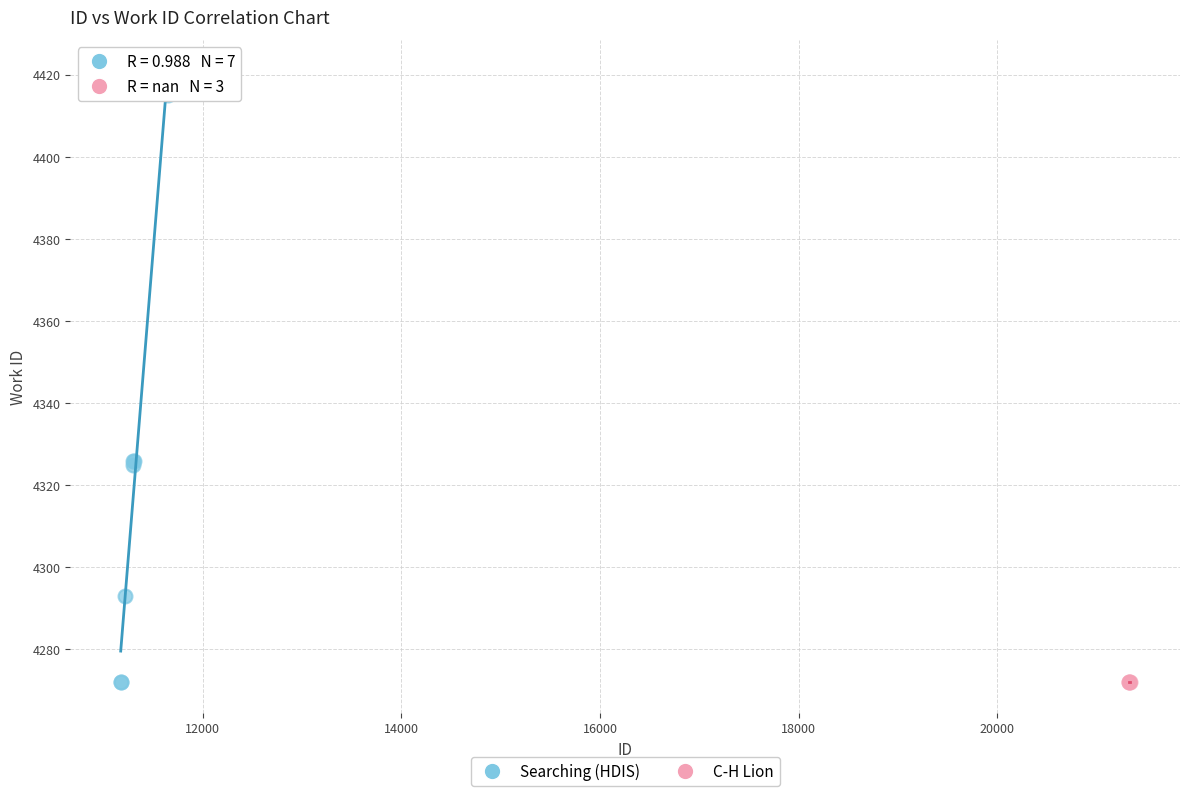

Which series reaches the maximum Y coordinate?

Searching (HDIS)